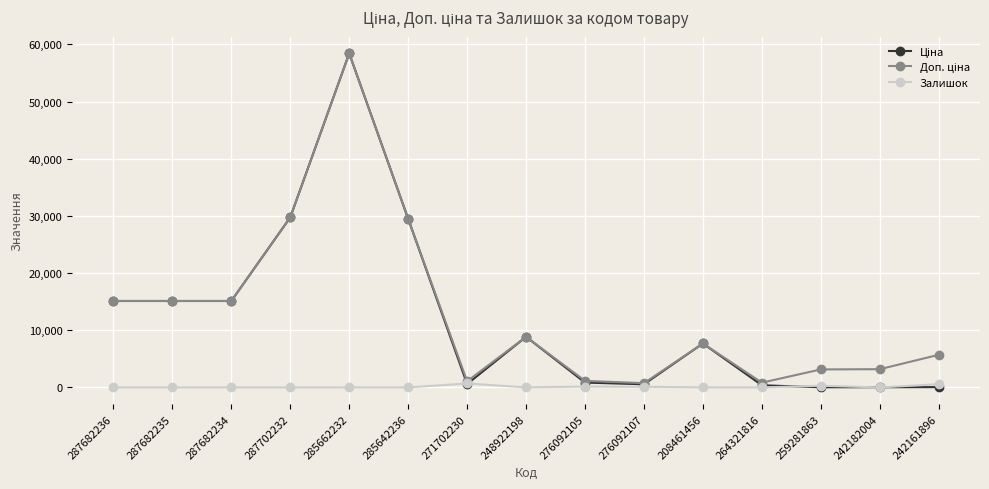

How many distinct data groups are displayed?

3